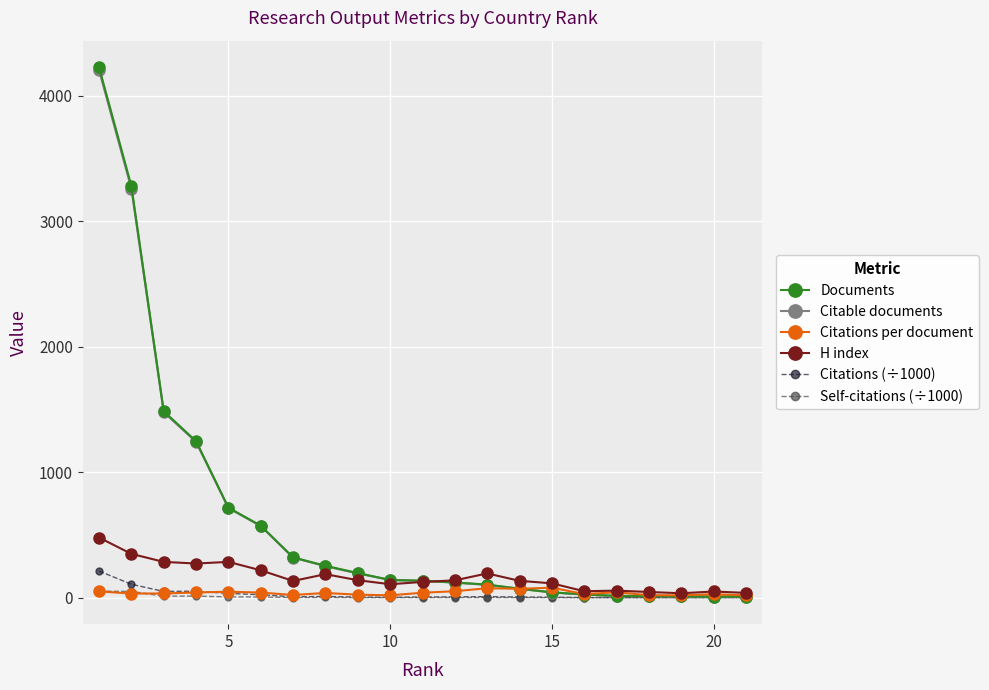

True or false: Citations per document has more than 0 points higher than both neighbors.

True